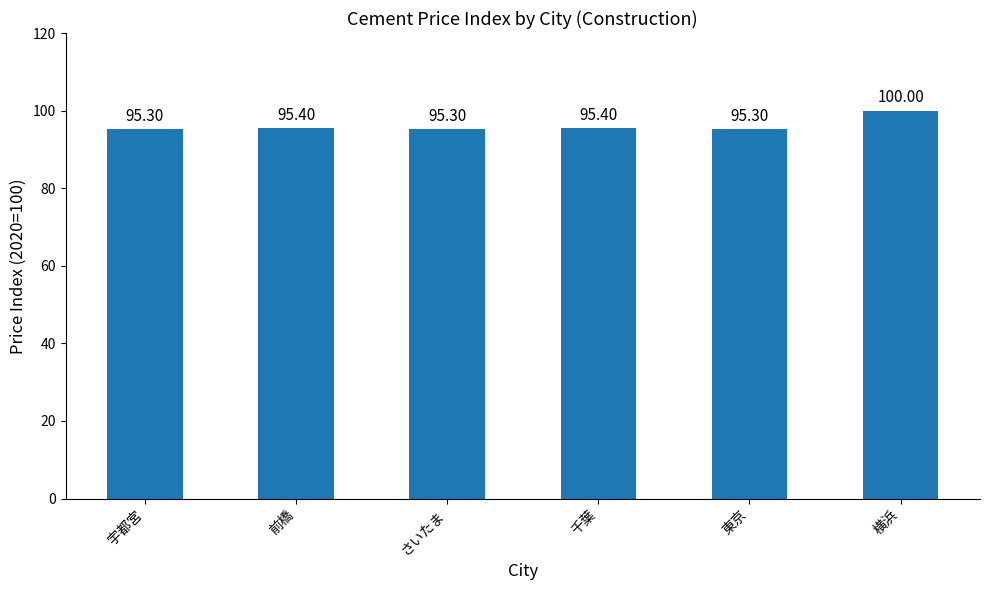

What is the difference between the maximum and minimum values?

4.7